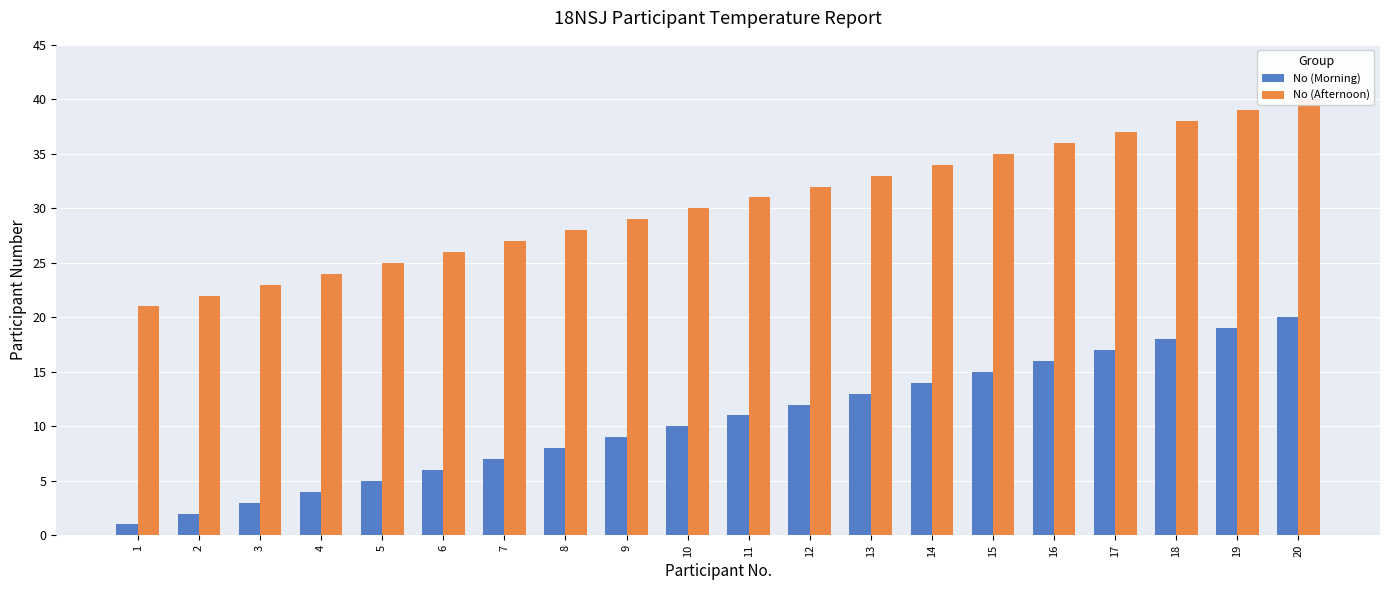

What is the smallest value displayed?

1